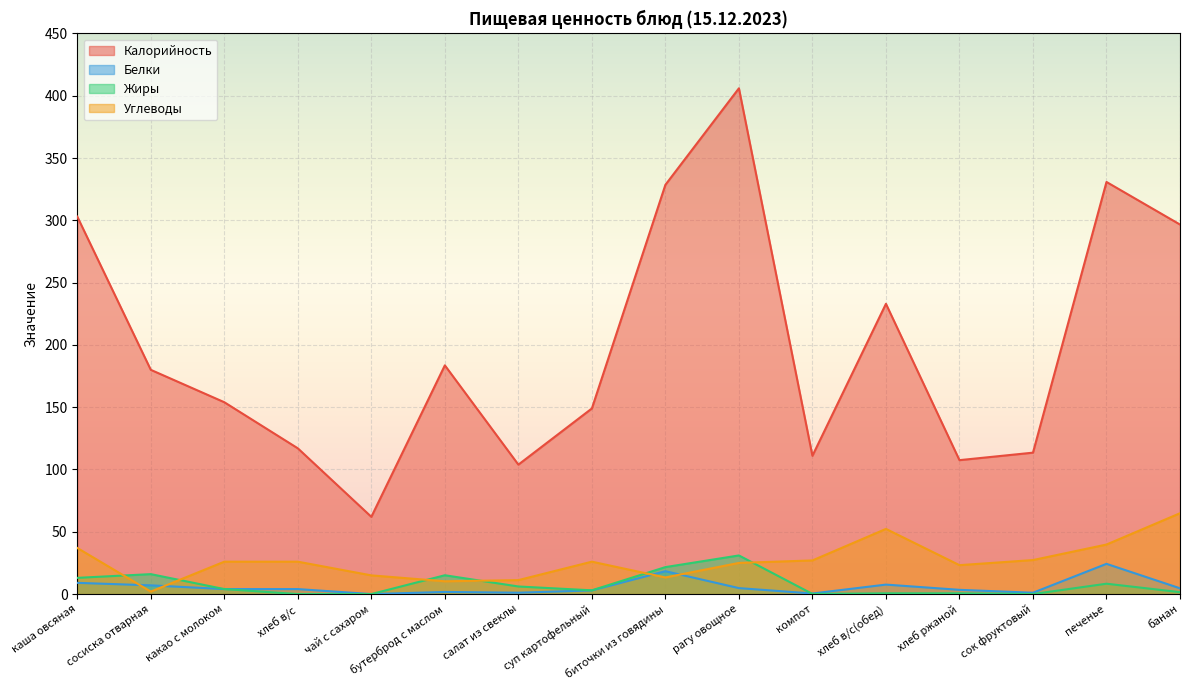

Reading left to right, what are all the values shown in this chart?

Калорийность: 303.0	180.0	154.0	117.0	62.0	183.6	103.9	149.0	328.5	406.0	111.0	233.0	107.5	113.5	330.8	296.6
Белки: 9.0	7.0	4.0	4.0	0.0	1.7	1.1	2.9	18.4	4.8	0.5	7.6	3.4	1.1	24.3	4.6
Жиры: 13.0	16.0	4.0	0.0	0.0	15.1	6.1	3.0	21.6	31.0	0.1	0.6	0.6	0.0	8.3	1.5
Углеводы: 37.0	2.0	26.0	26.0	15.0	10.3	11.2	26.0	13.3	25.0	27.0	52.3	23.2	27.3	39.8	64.9